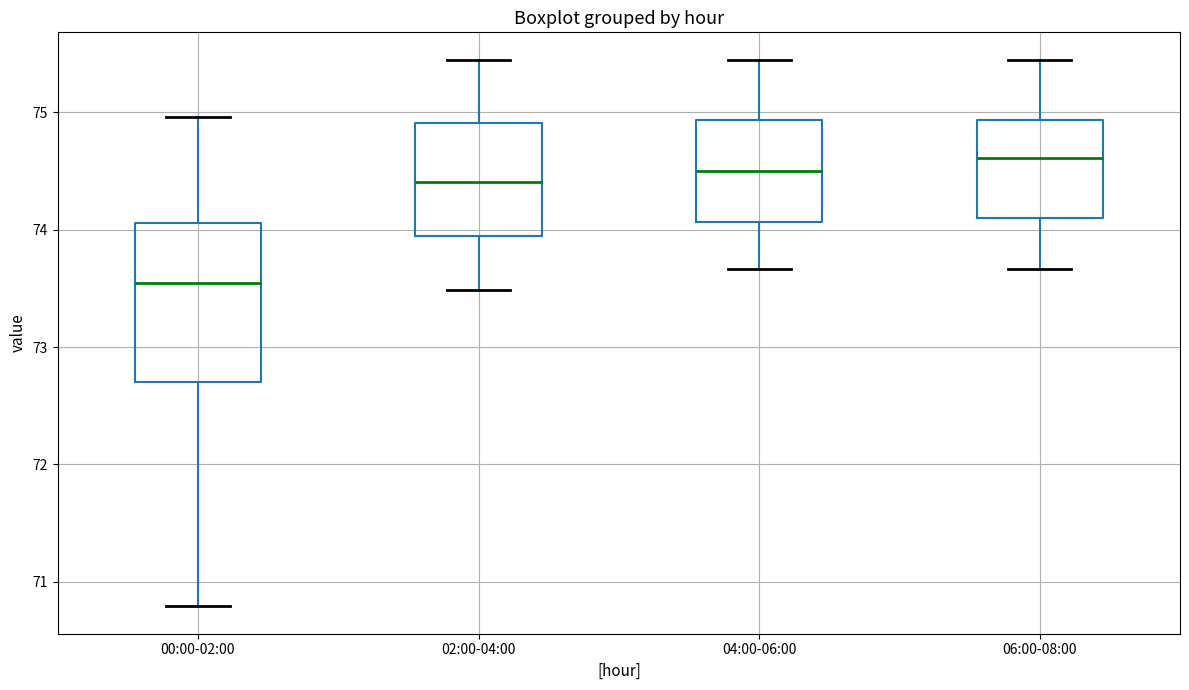

Which box has the lowest median line?

00:00-02:00